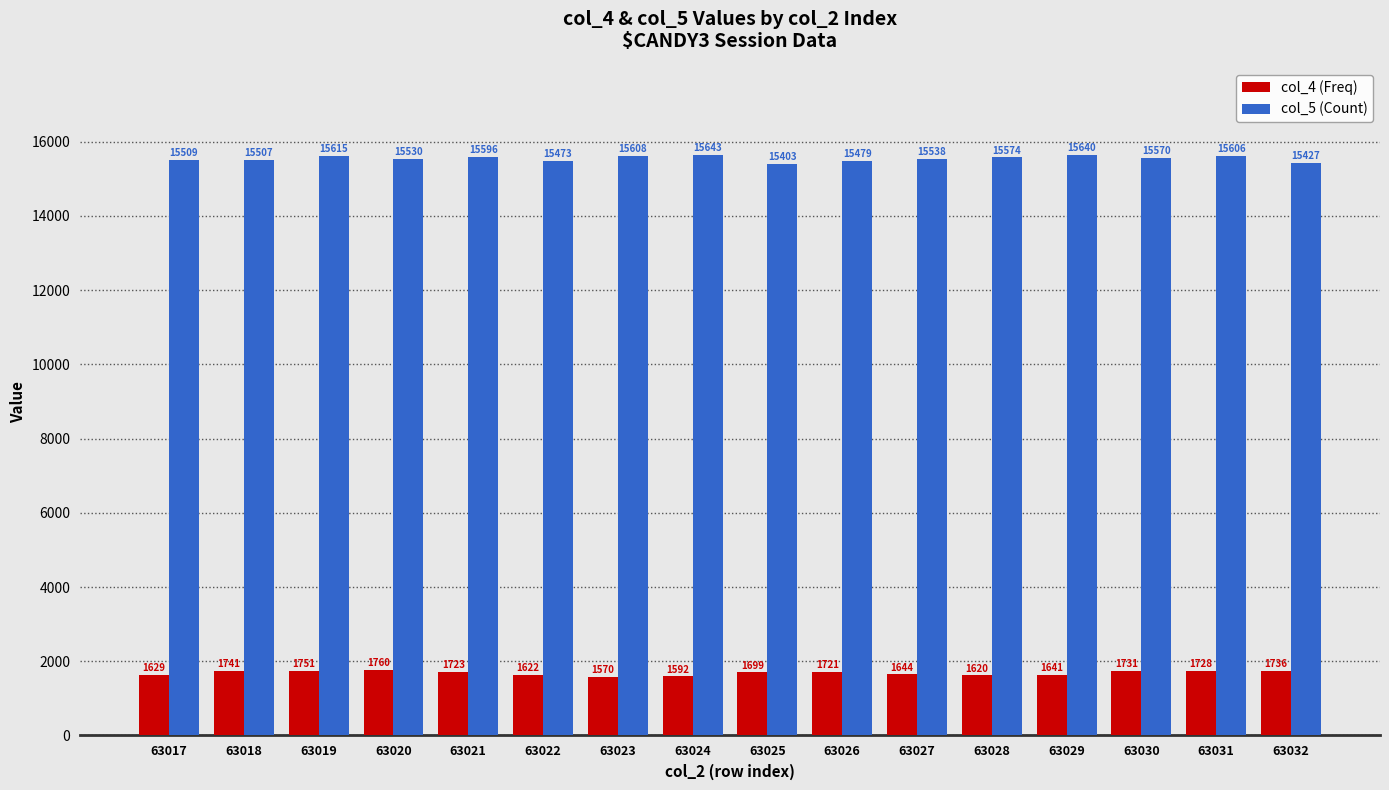

What is the greatest value displayed?

15643